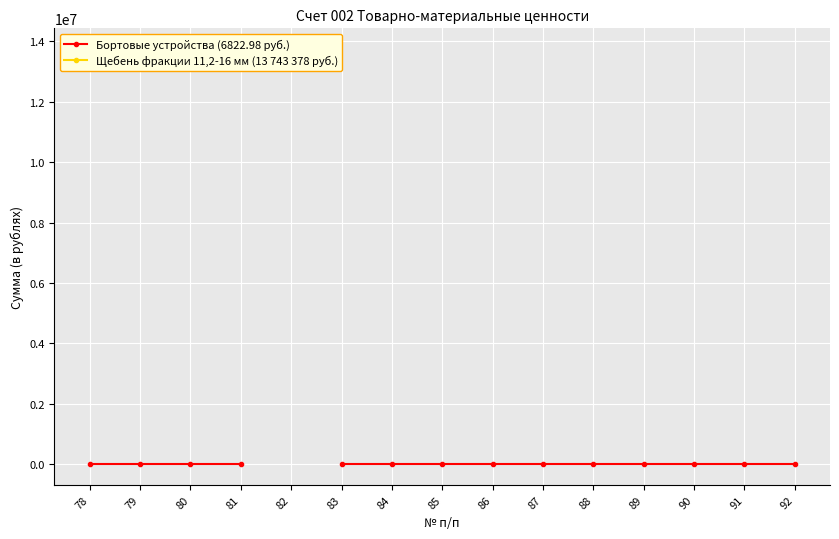

Rank the series by their maximum value, from highest to lowest.

Бортовые устройства (6822.98 руб.), Щебень фракции 11,2-16 мм (13 743 378 руб.)